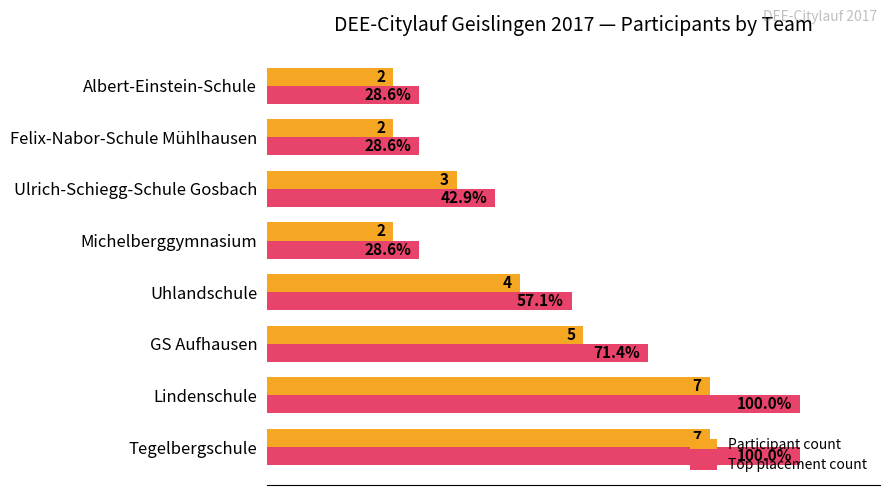

At which label is Participant count closest to 53?

Uhlandschule